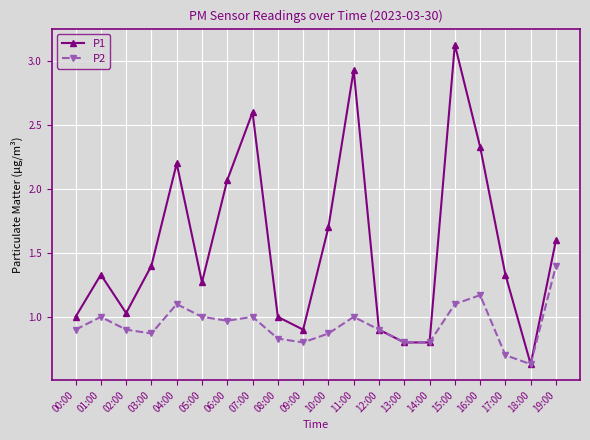

Is the value of P1 at 17:00 greater than the value of P2 at 14:00?

Yes